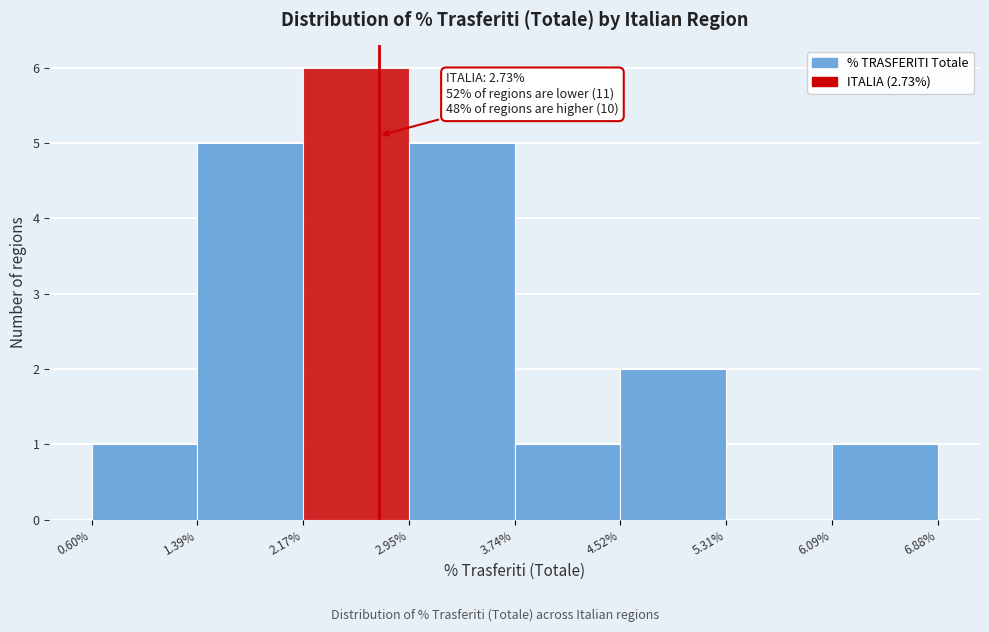

Over which range of the x-axis is the bar tallest?

2.17% to 2.95%